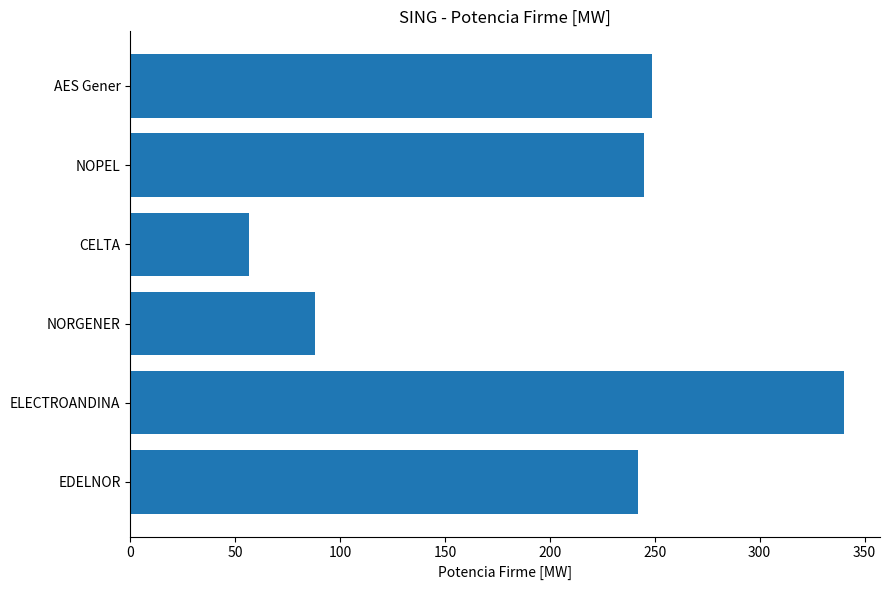

What is the sum of all values?

1220.8